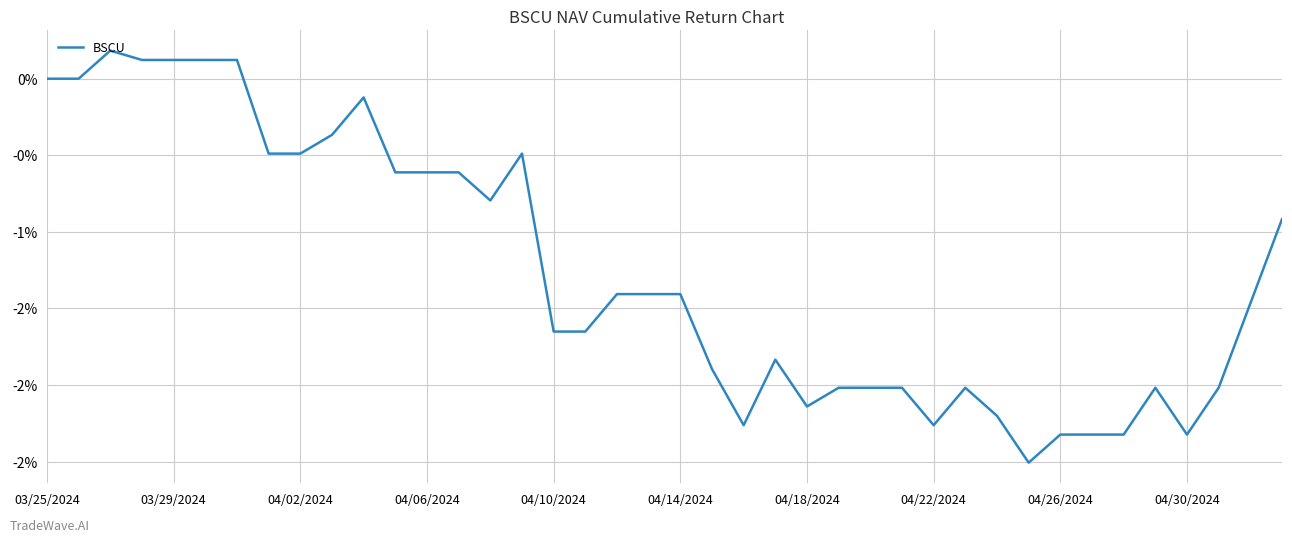

Does the chart have visible grid lines?

Yes